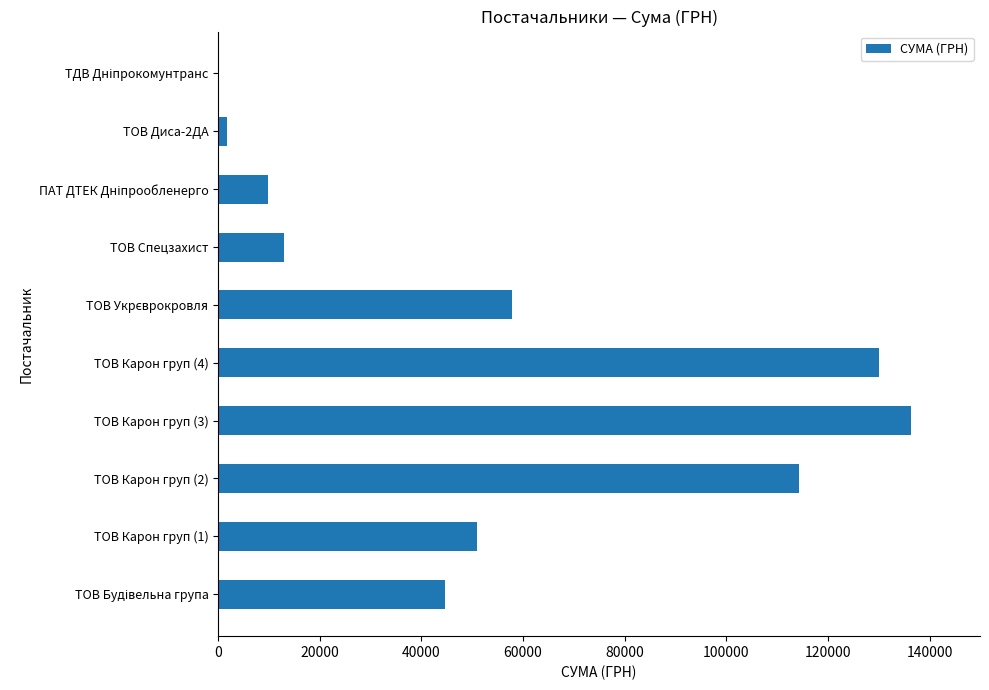

The value at ТОВ Карон груп (1) is 50832.6. True or false?

True